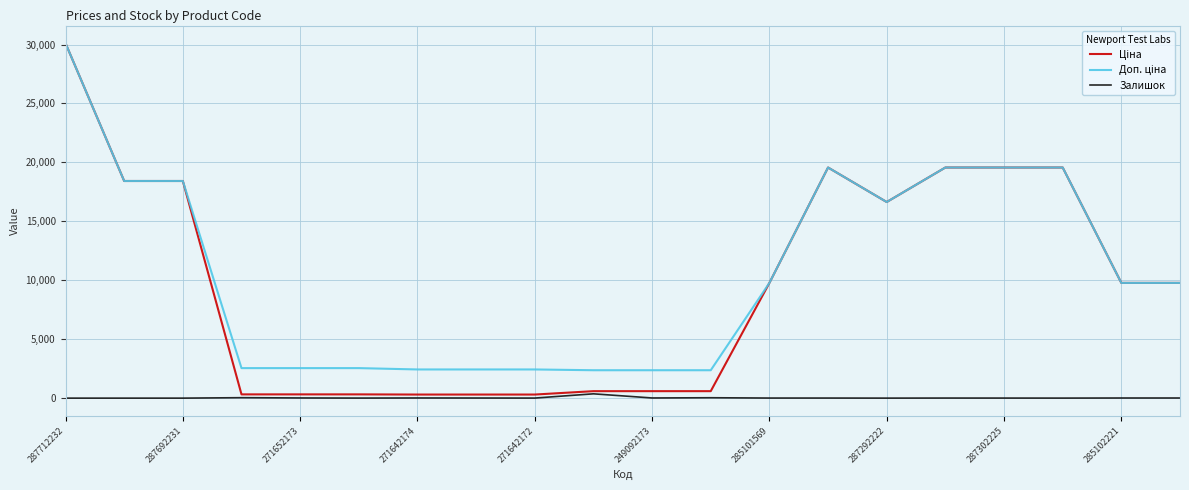

What is the maximum value shown in the chart?

30102.8